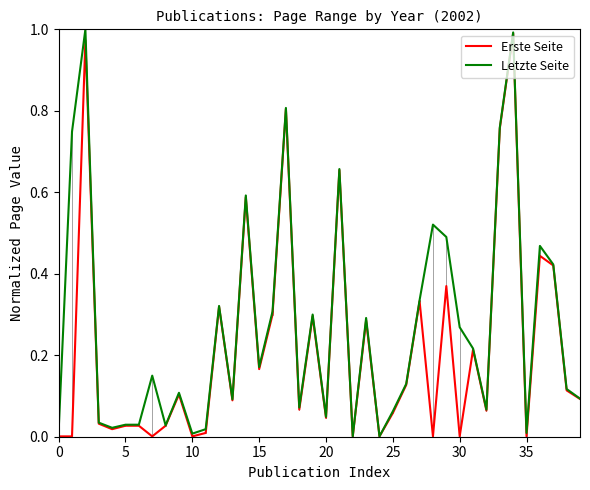

List the series in order of their overall mean, lowest first.

Erste Seite, Letzte Seite